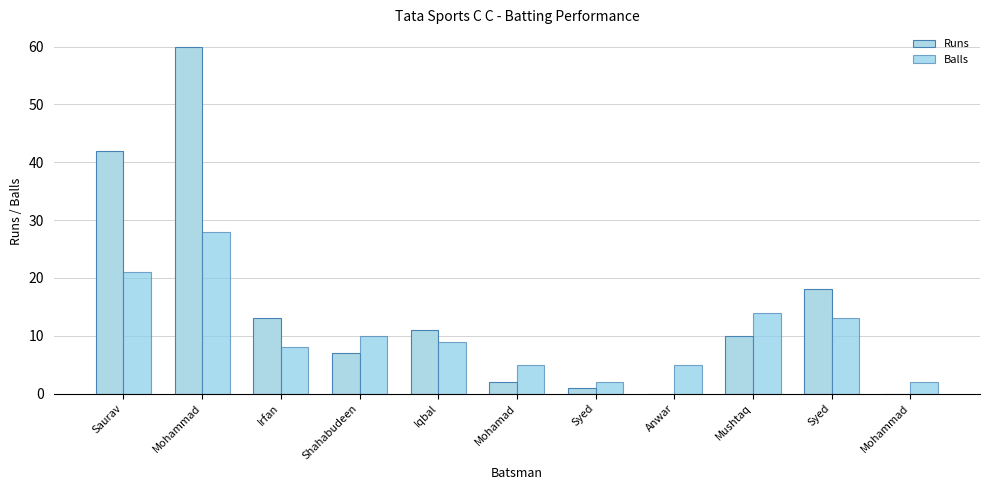

How many distinct data groups are displayed?

2